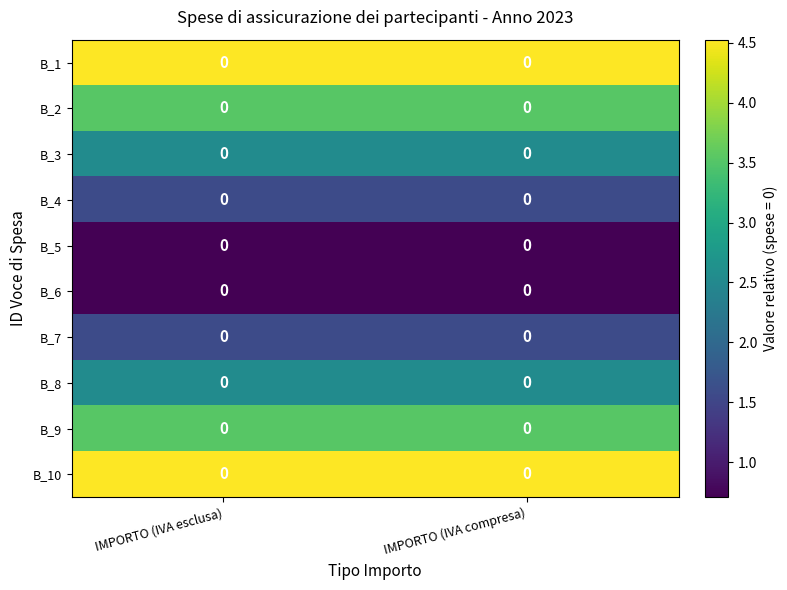

What is the total value across all series at IMPORTO (IVA esclusa)?

25.8